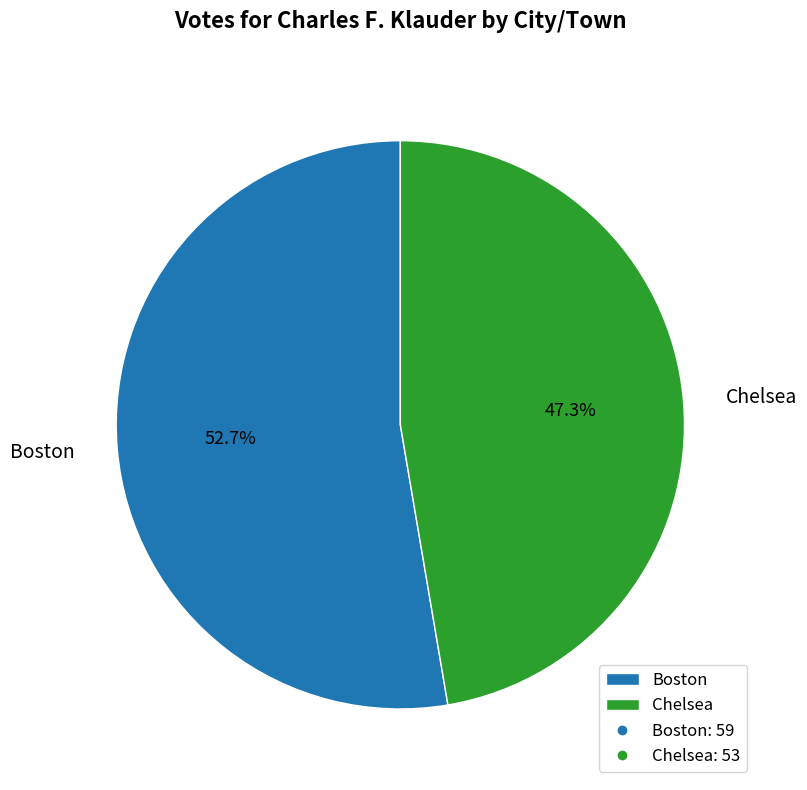

Is it true that Chelsea is 56% of the pie?

False